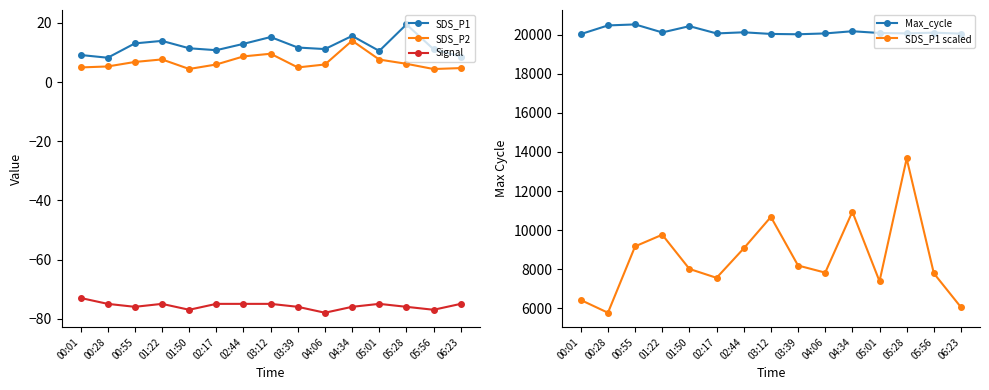

Which category has the lowest value in the SDS_P2 series?

05:56